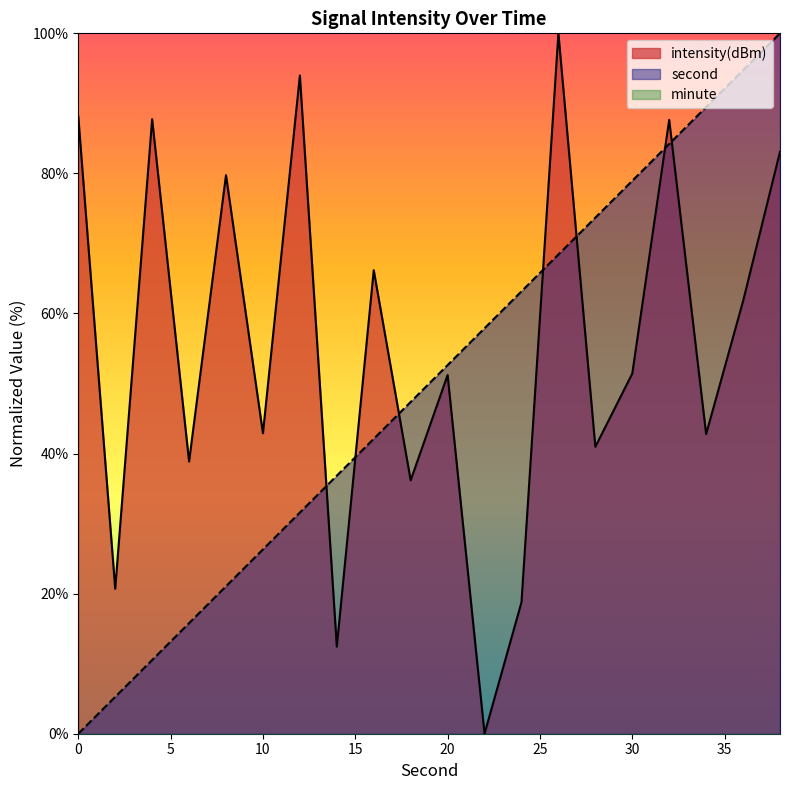

Rank the series by their average value, from lowest to highest.

second, intensity